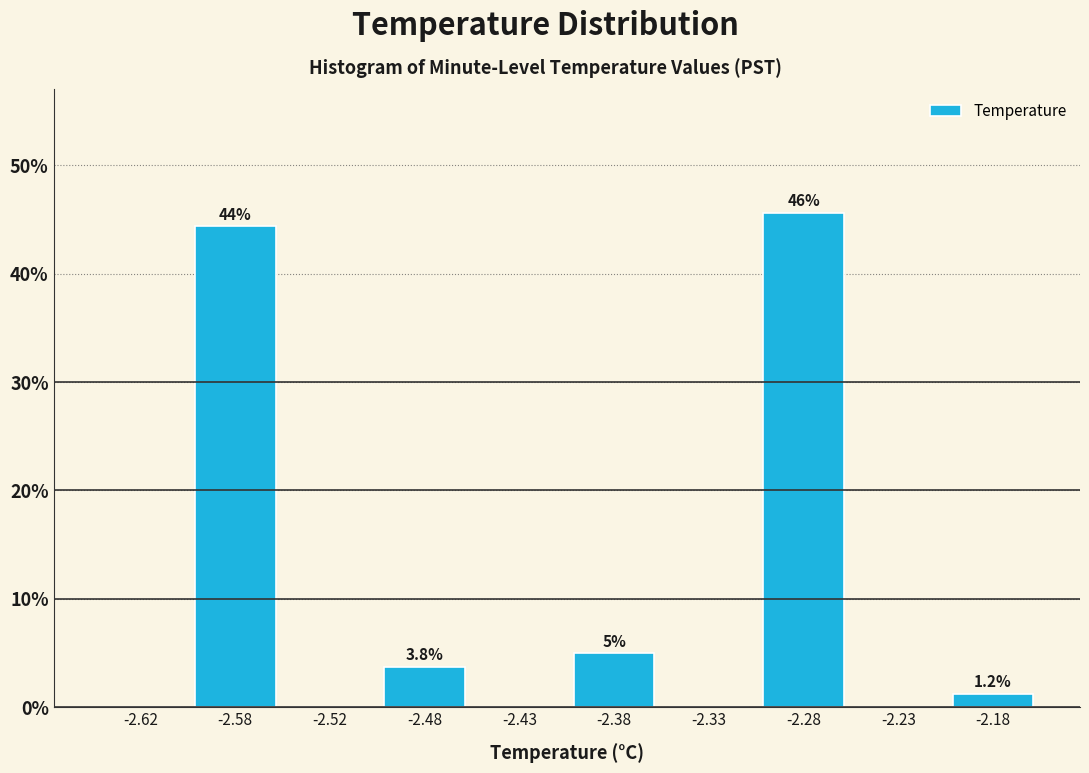

Over which range of the x-axis is the bar tallest?

-2.30 to -2.25